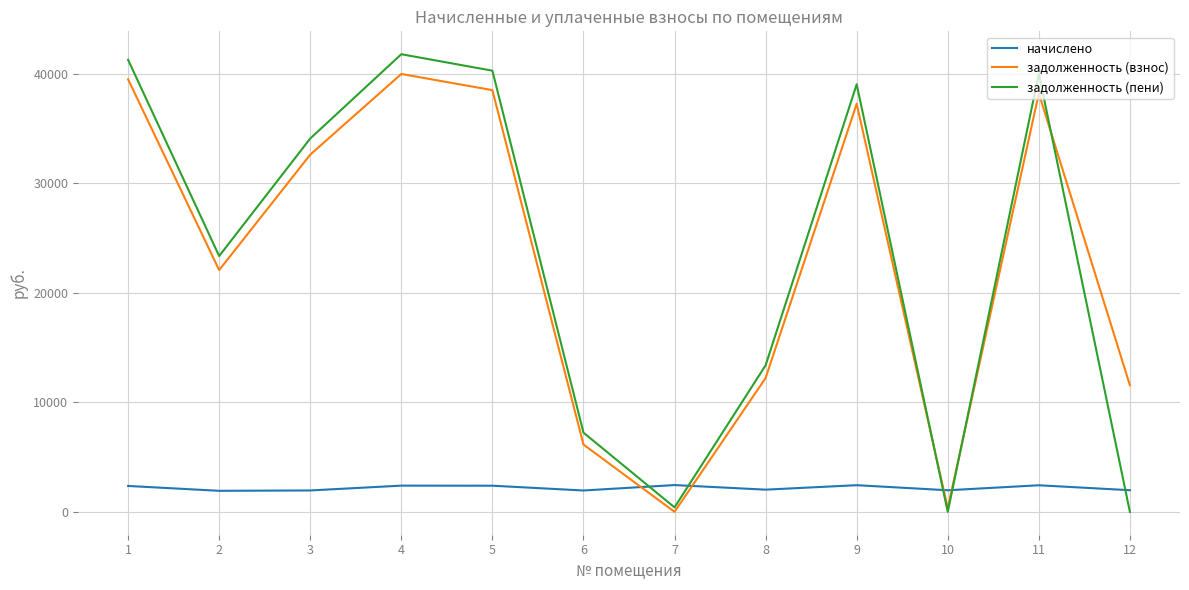

What is the maximum value shown in the chart?

41773.4